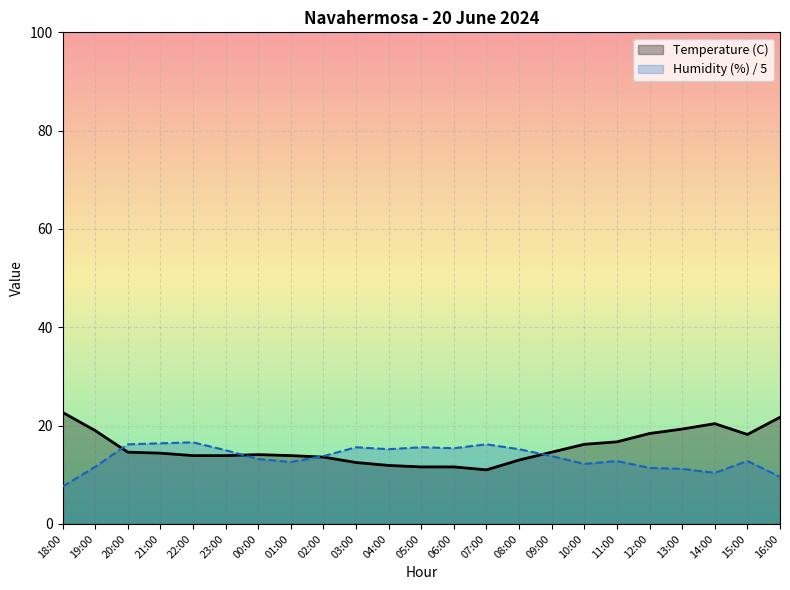

Does the chart display data point markers on the line(s)?

No